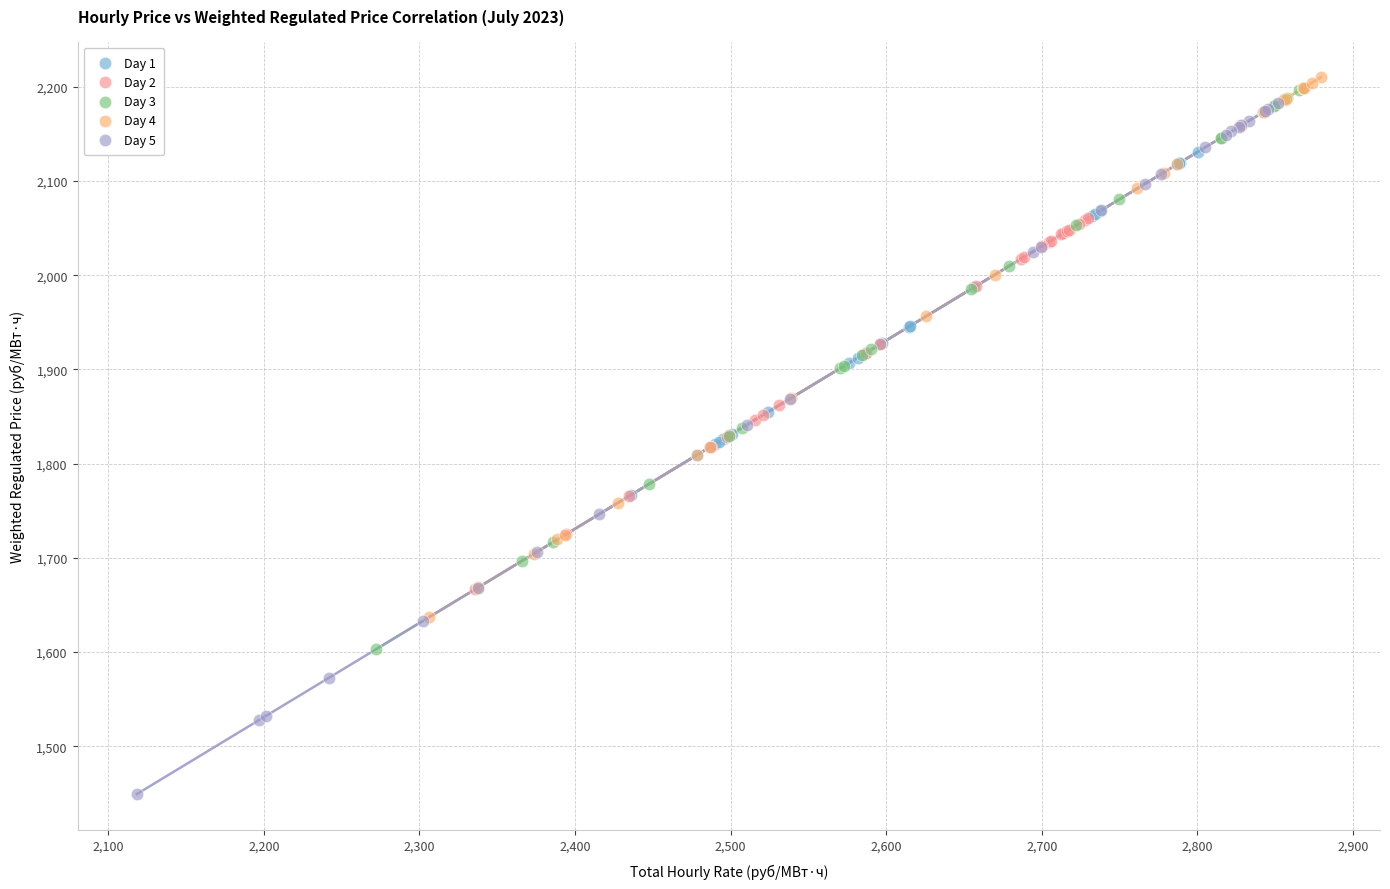

Which series has the largest Y range (max minus min)?

Day 5